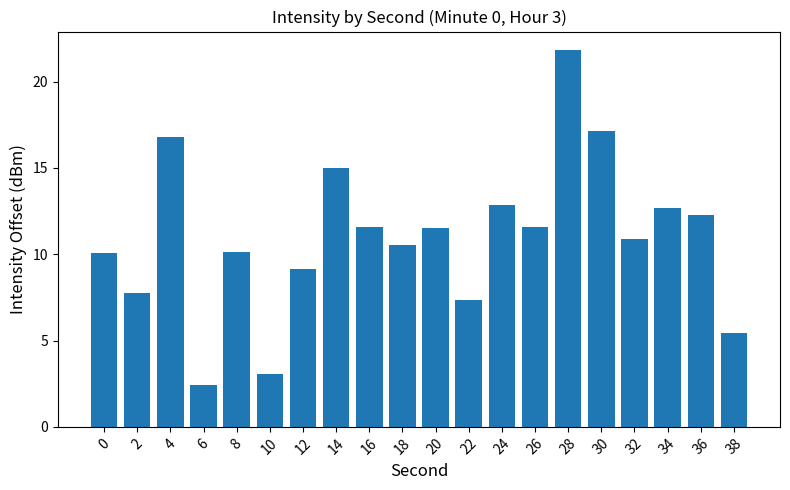

What is the value of the 3rd bar from the left?

16.8